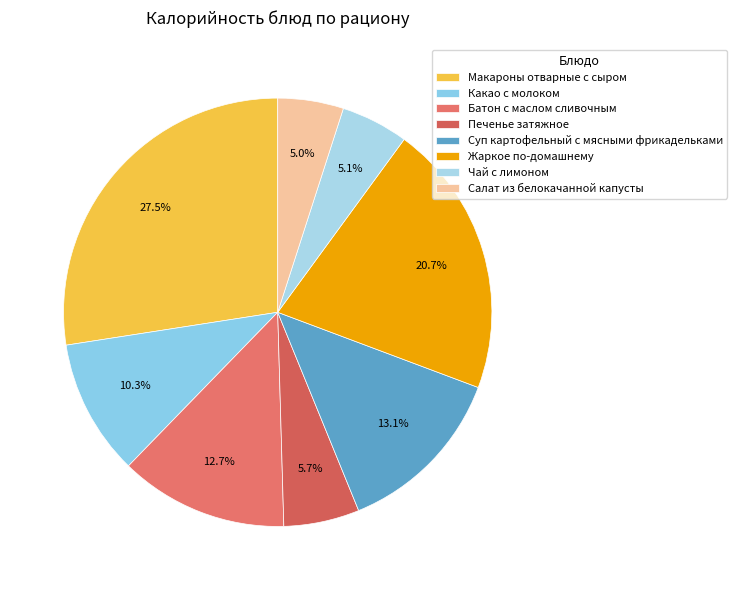

Count the number of slices in the pie.

8